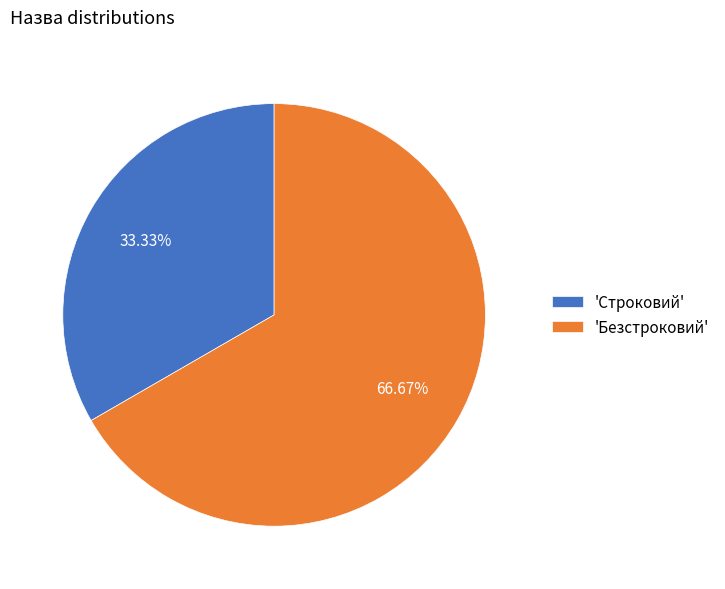

Does any single category account for the majority?

Yes